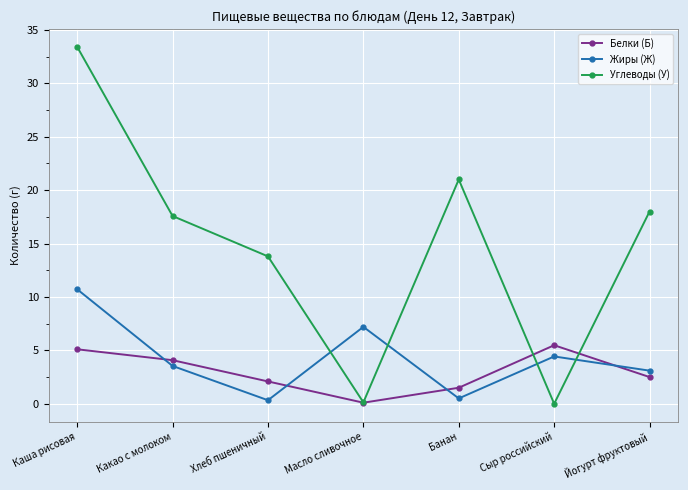

Where does the Жиры (Ж) series first go above 3?

Каша рисовая